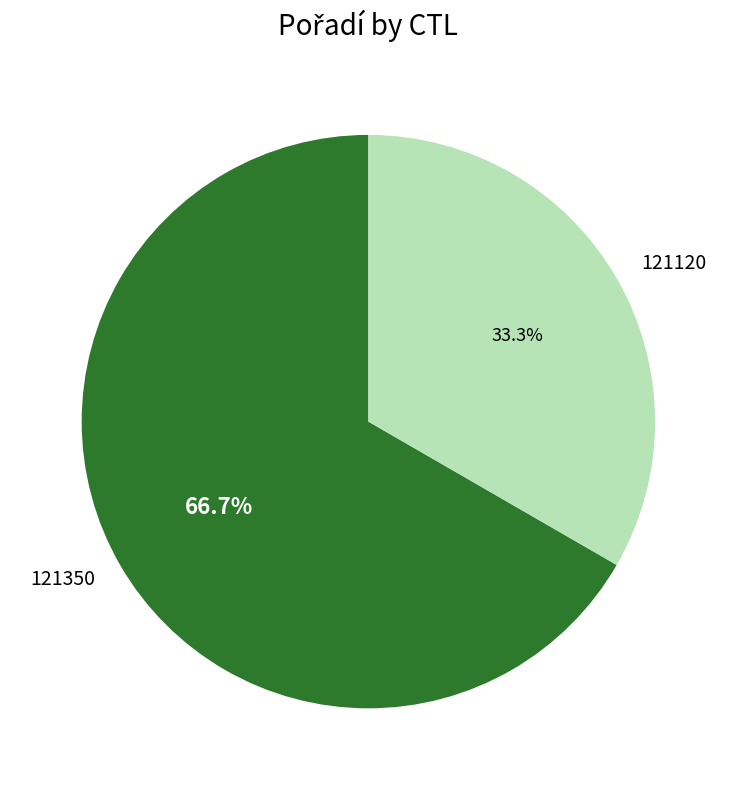

Which has a higher value, 121350 or 121120?

121350